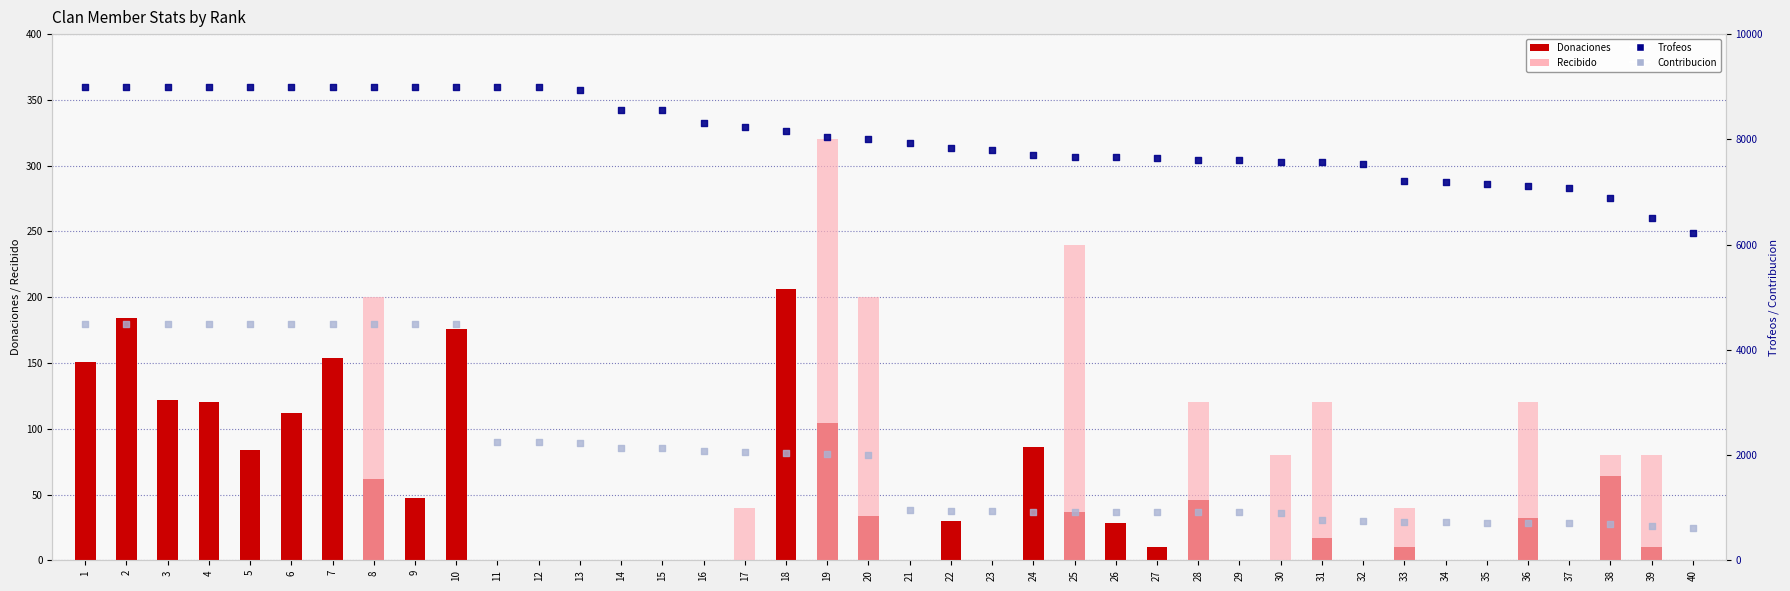

Which series has the largest total across all categories?

Trofeos